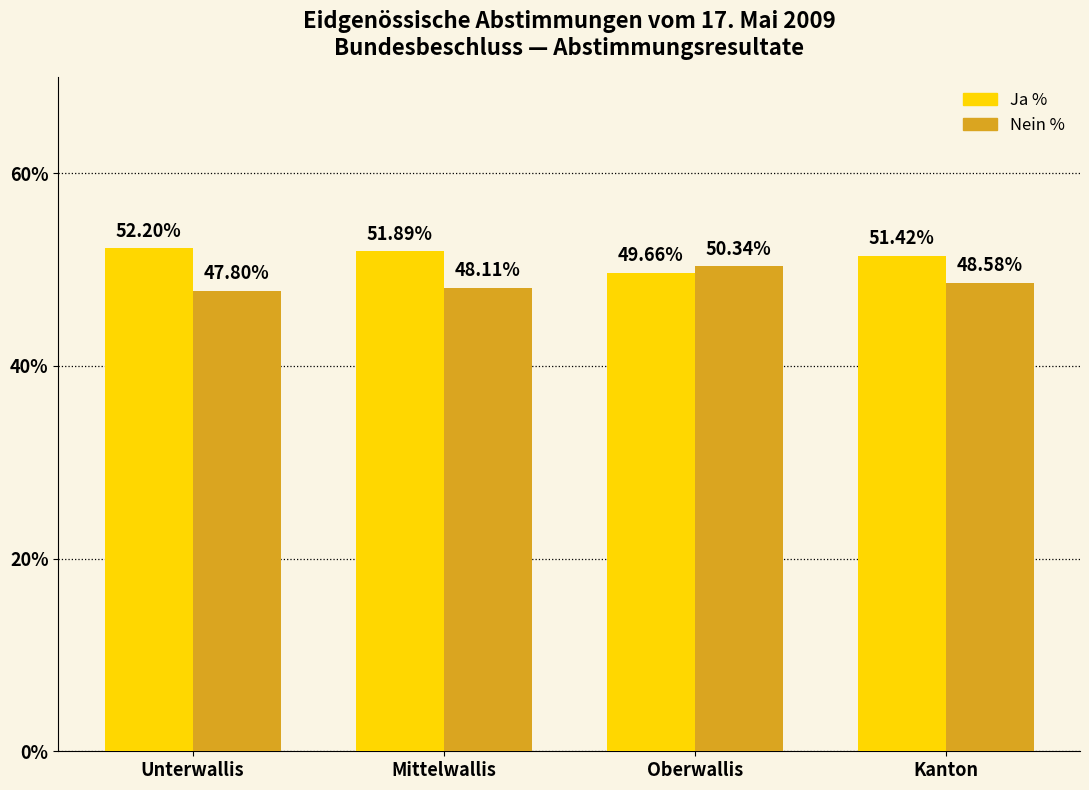

Reading left to right, list all the values displayed in this chart.

Ja %: 52.2	51.9	49.7	51.4
Nein %: 47.8	48.1	50.3	48.6